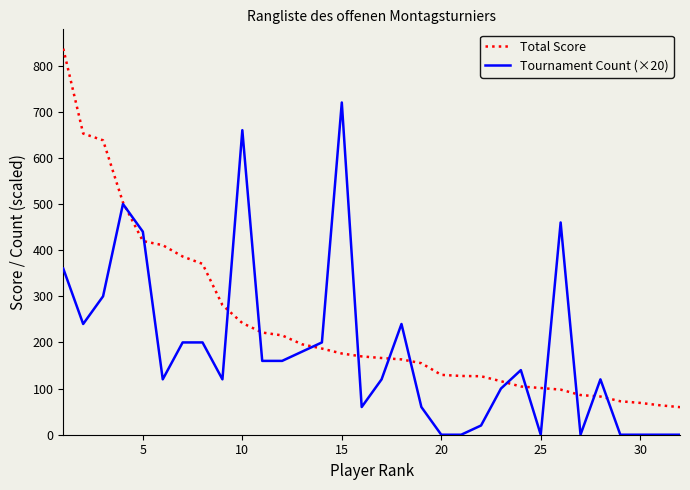

What is the minimum value for Total Score?

59.8